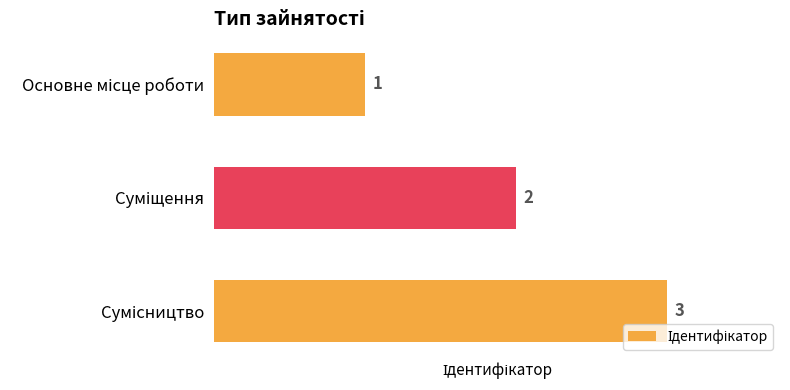

What is the value of the 1st bar from the top?

1